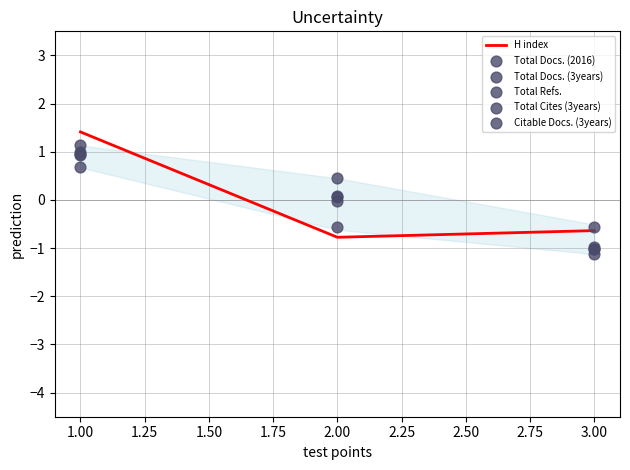

Where does the H index series first go above 0?

1.00